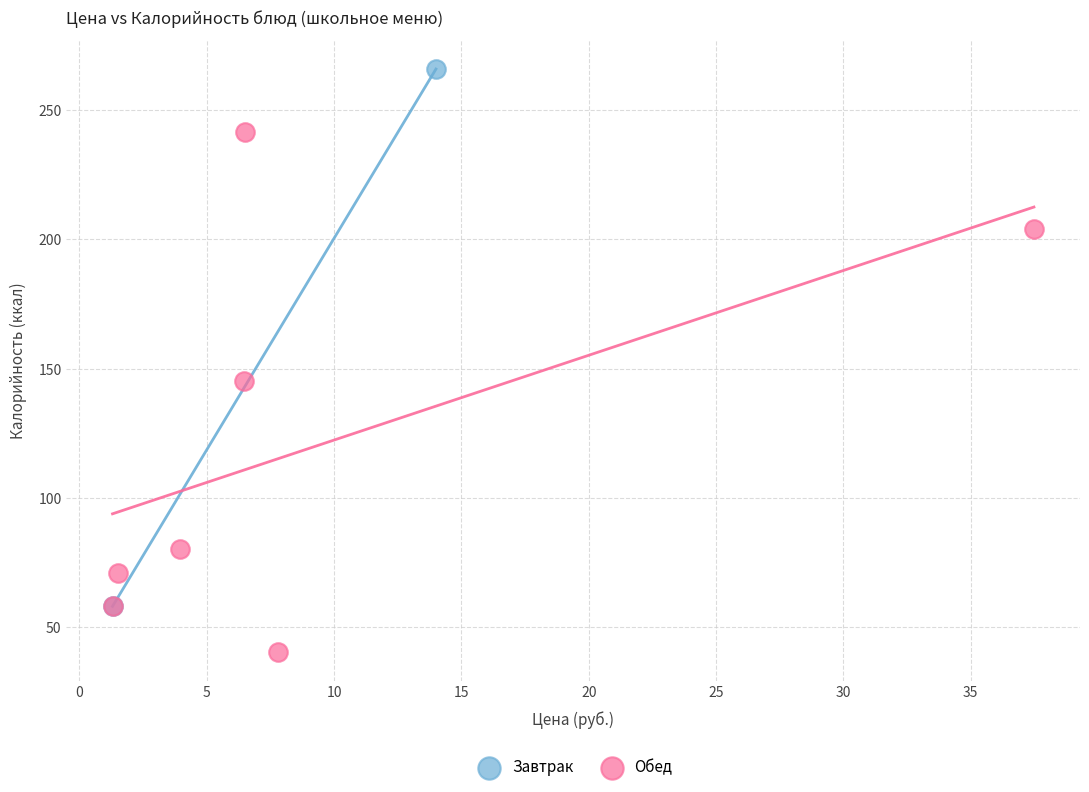

What are all the series names shown in the legend?

Завтрак, Обед